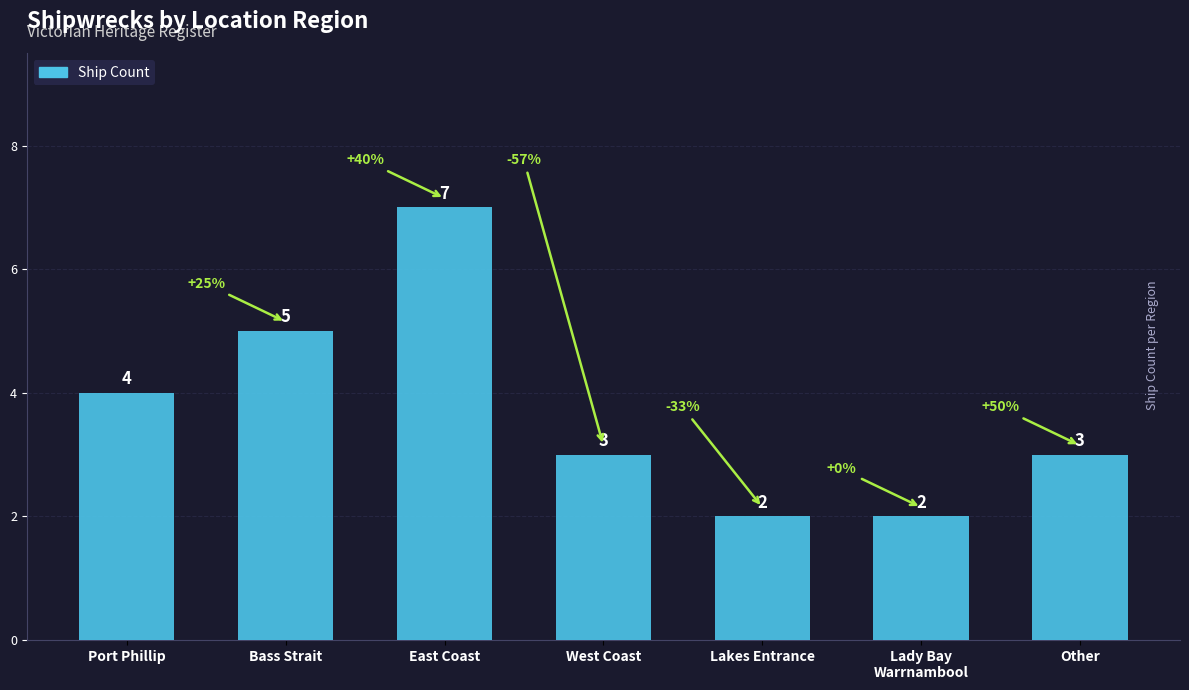

At which label does the data first exceed 3?

Port Phillip